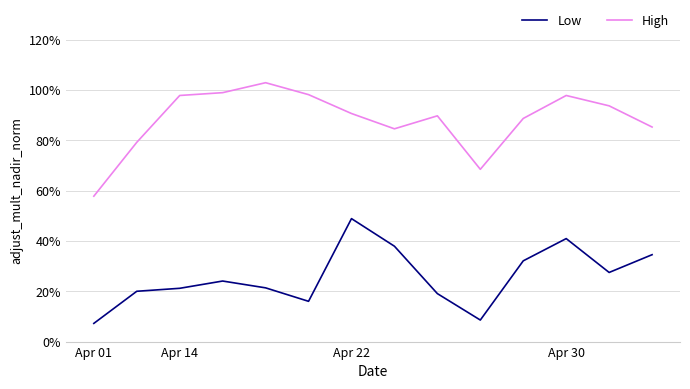

Which series has the largest total across all categories?

High